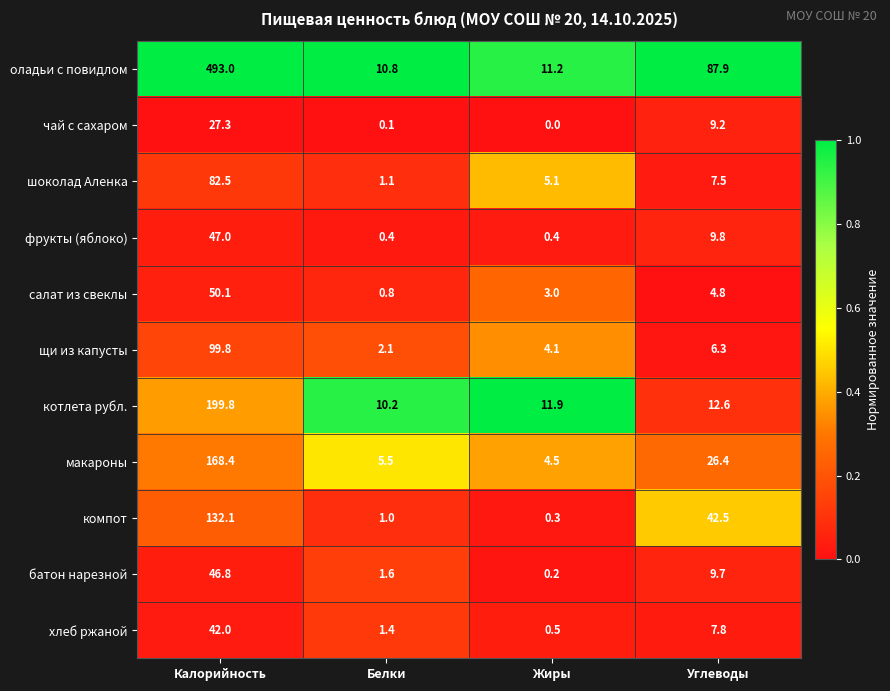

How many series are shown in this chart?

11